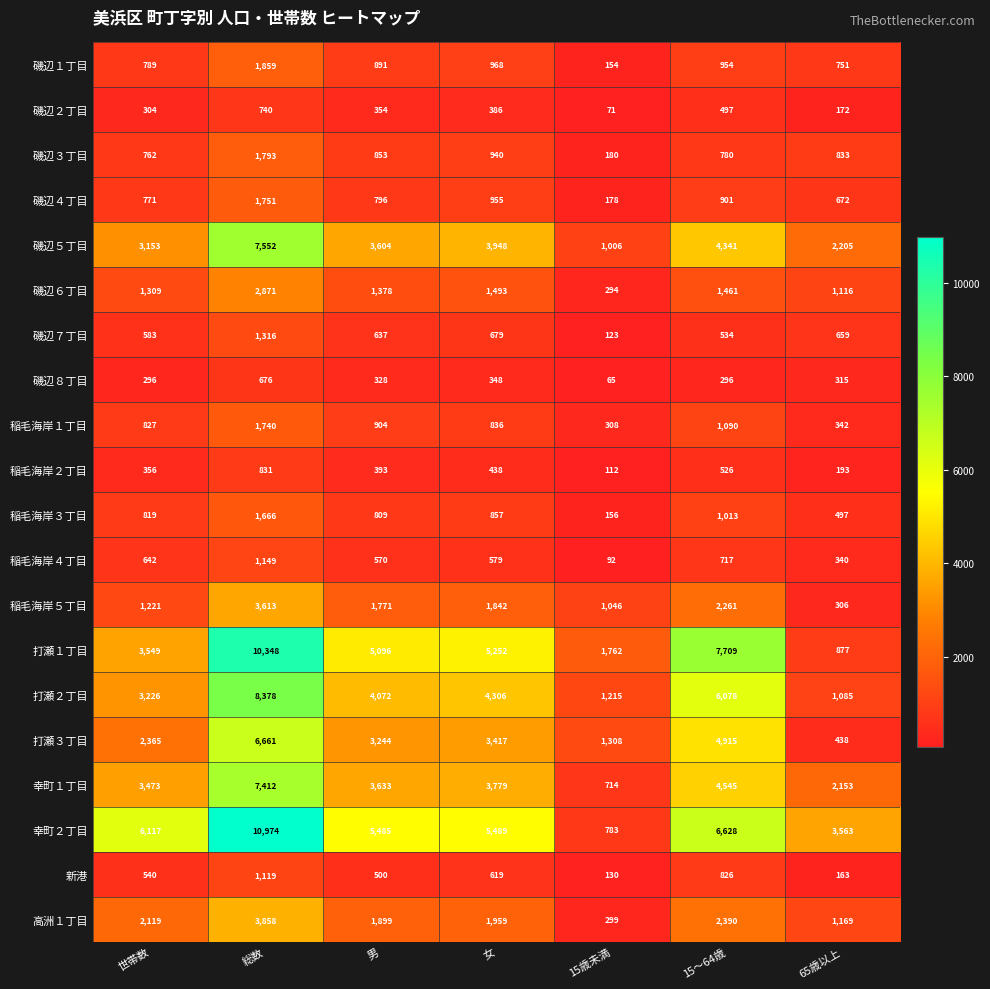

Is it true that 稲毛海岸５丁目 equals 462 at 65歳以上?

False